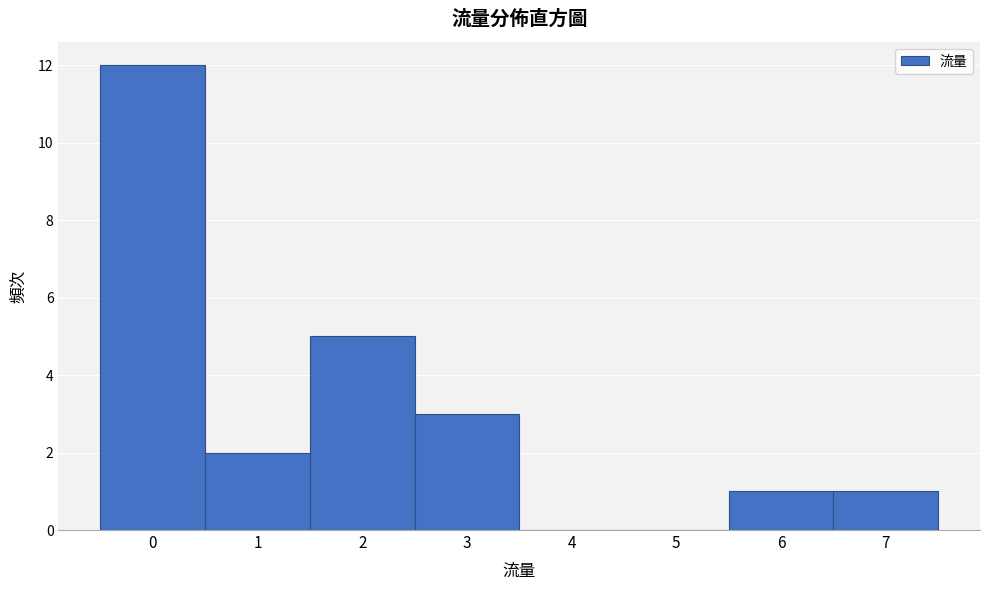

What is the height of the bar covering 2.5 to 3.5 on the x-axis? The values are not printed on the chart, so give them approximately, as read against the axis.

3